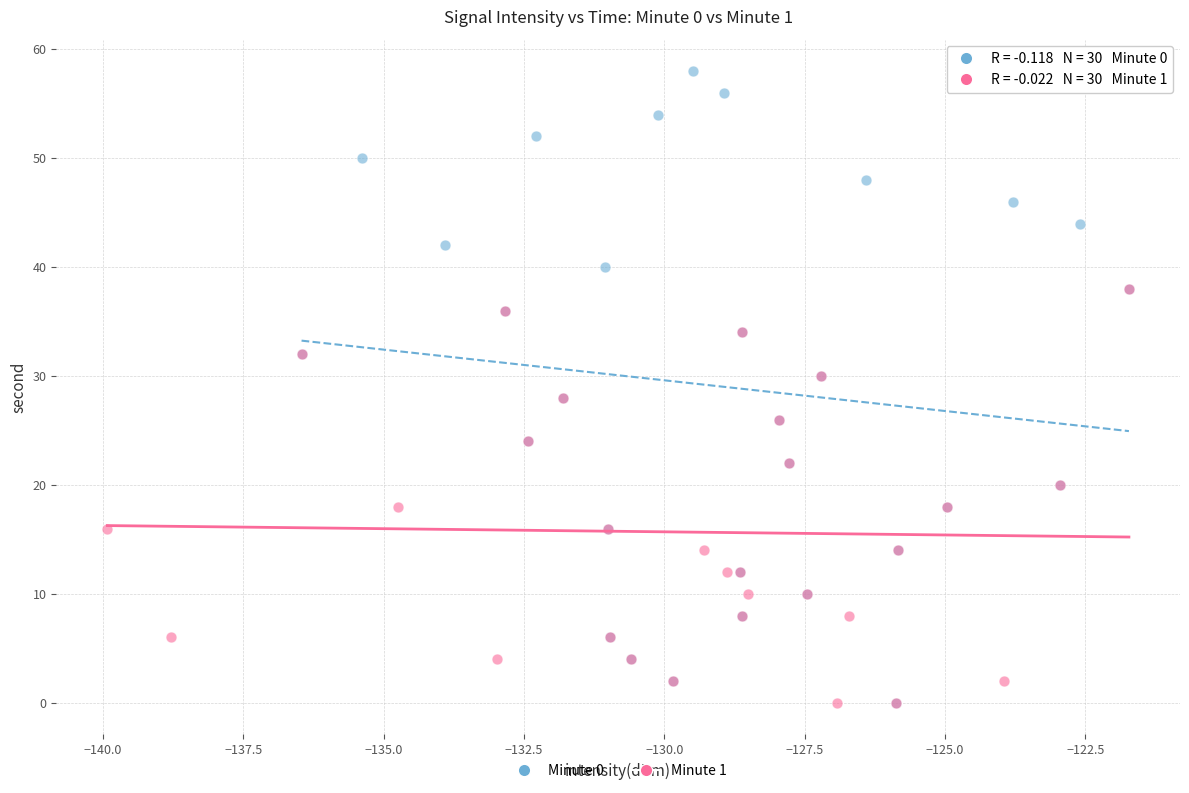

What are all the series names shown in the legend?

Minute 0, Minute 1